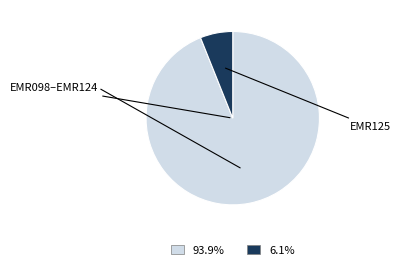

Is there any slice that represents more than half of the pie?

Yes